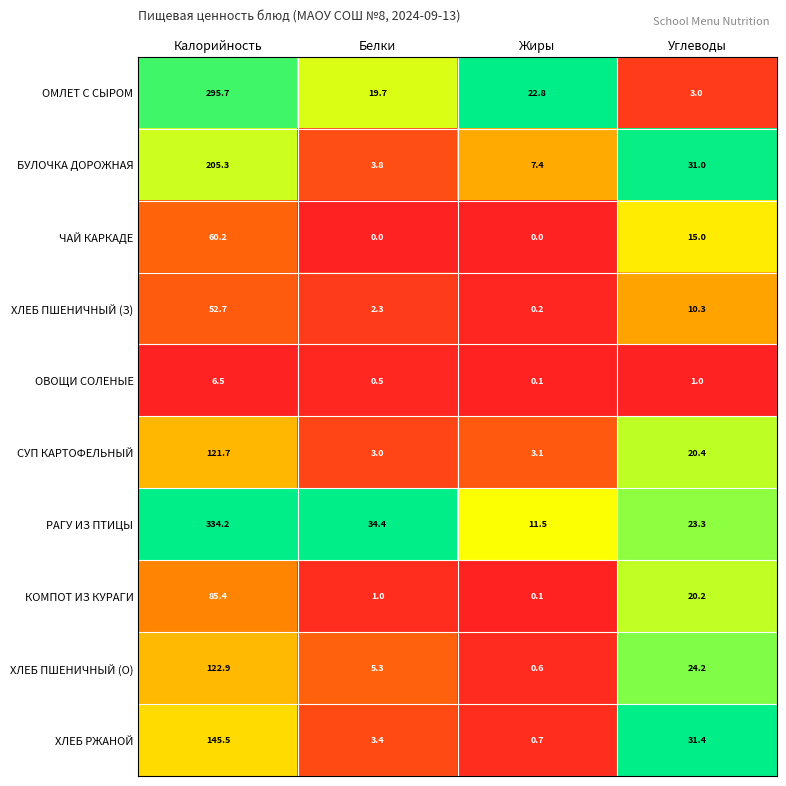

What is the difference between the maximum and minimum values in the ЧАЙ КАРКАДЕ series?

60.2